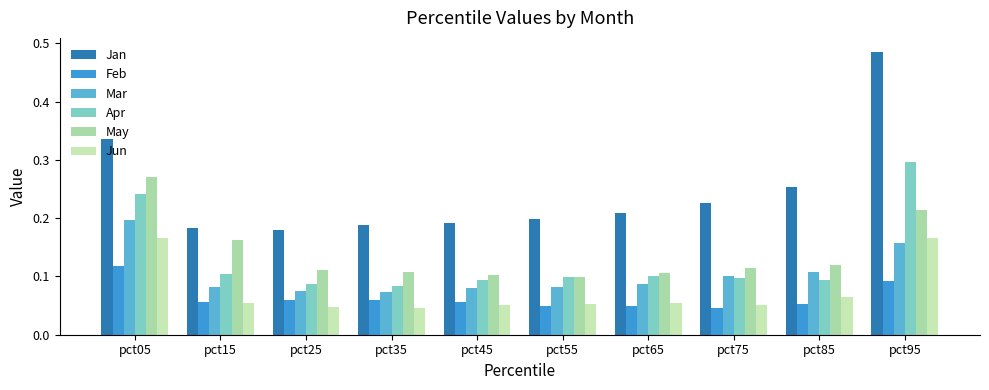

What are all the series names shown in the legend?

Jan, Feb, Mar, Apr, May, Jun